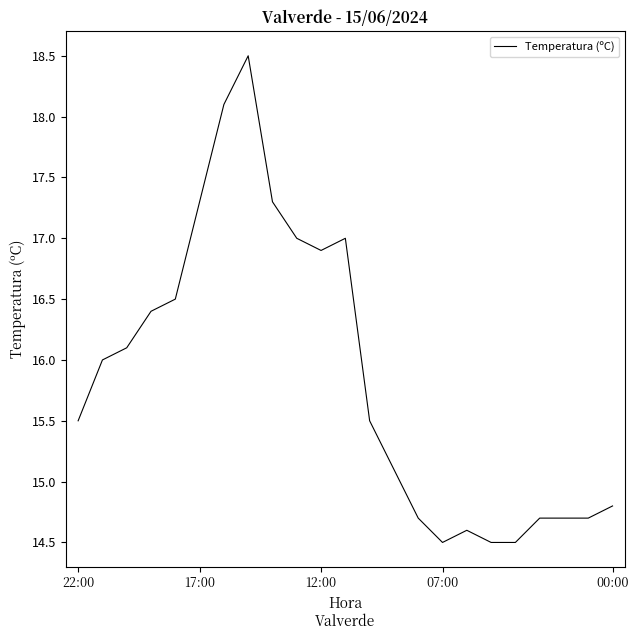

What is the difference between the maximum and minimum values?

4.0